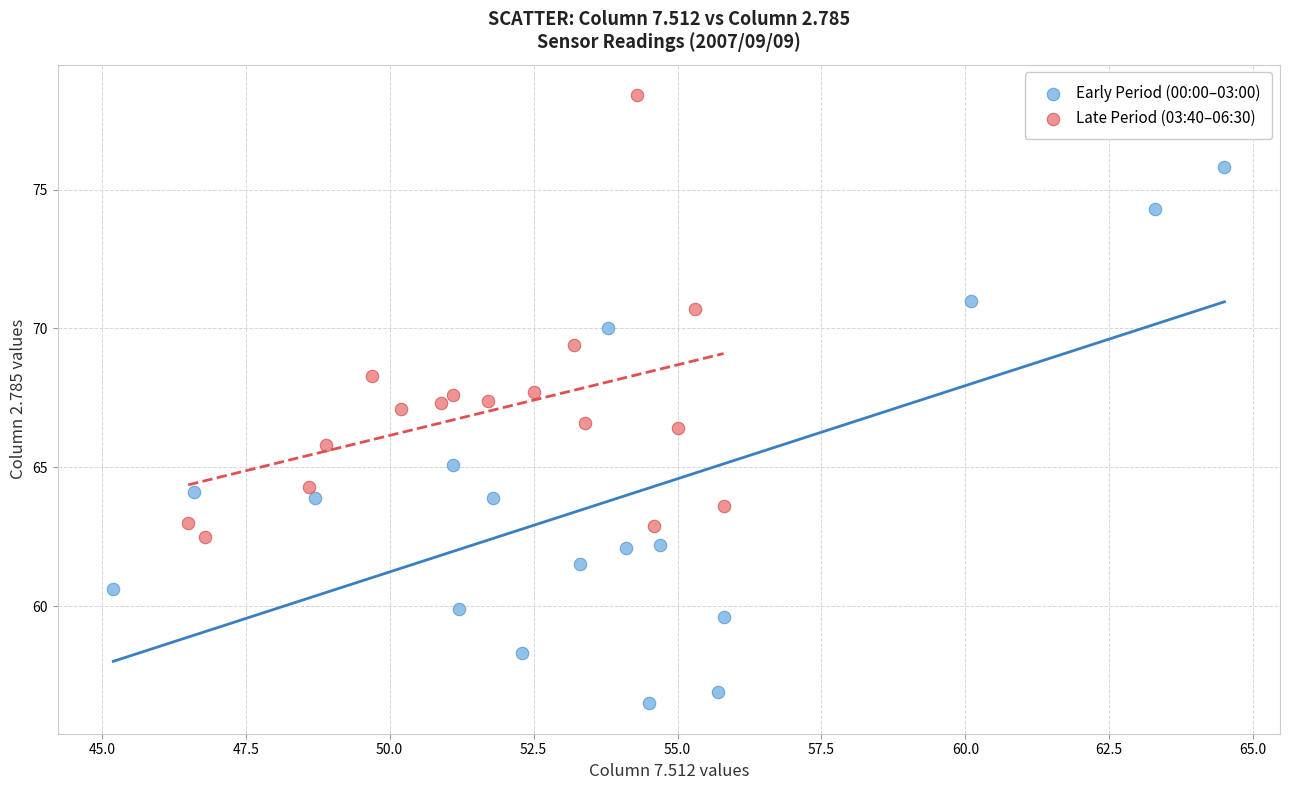

Which series contains the lowest Y value?

Early Period (00:00–03:00)